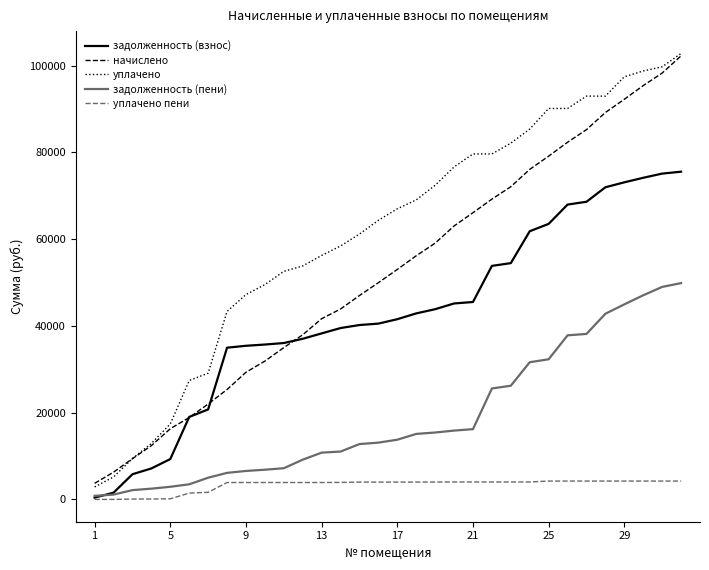

What is the maximum value for уплачено пени?

4233.0